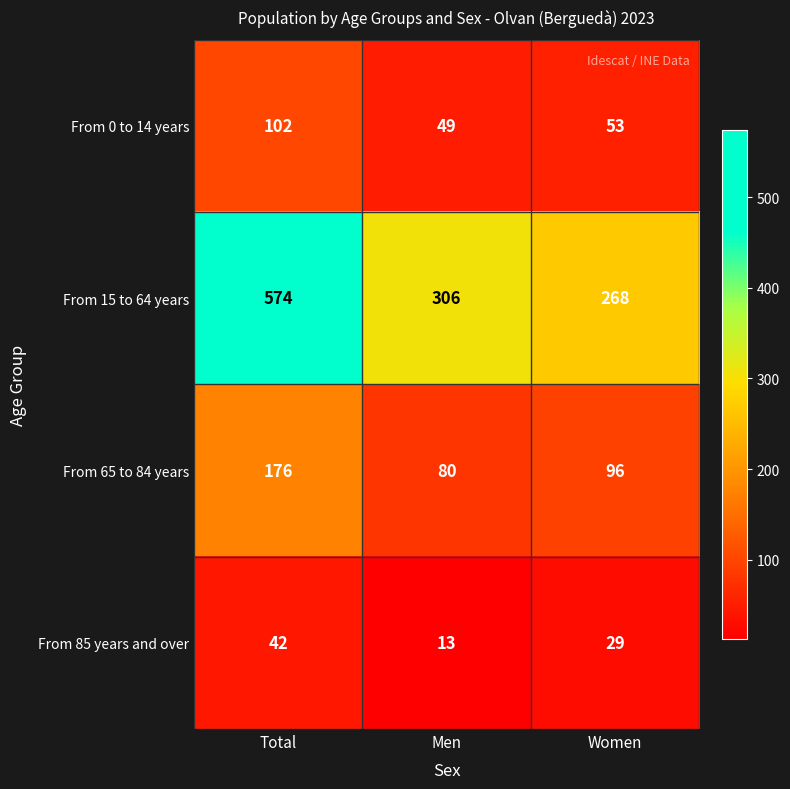

Reading left to right, what are all the values shown in this chart?

From 0 to 14 years: 102	49	53
From 15 to 64 years: 574	306	268
From 65 to 84 years: 176	80	96
From 85 years and over: 42	13	29